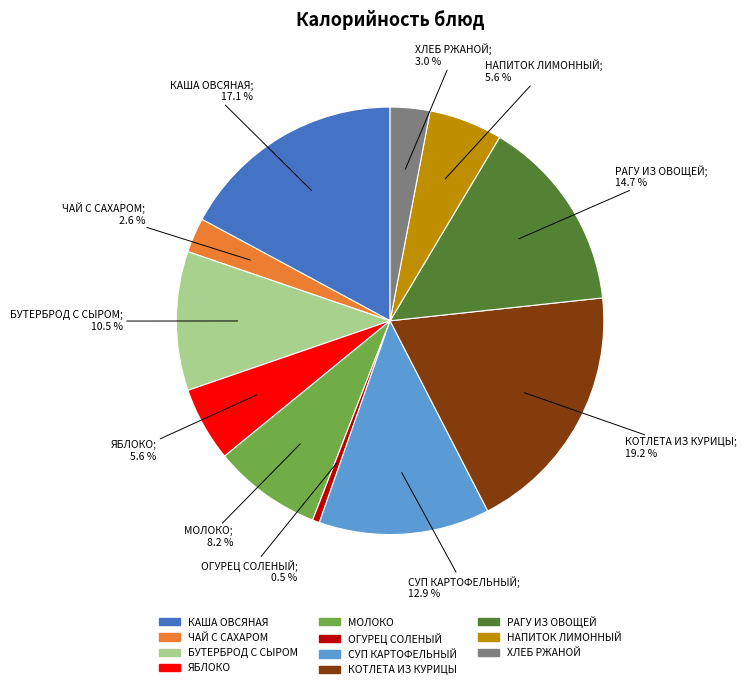

True or false: БУТЕРБРОД С СЫРОМ accounts for 18% of the total.

False